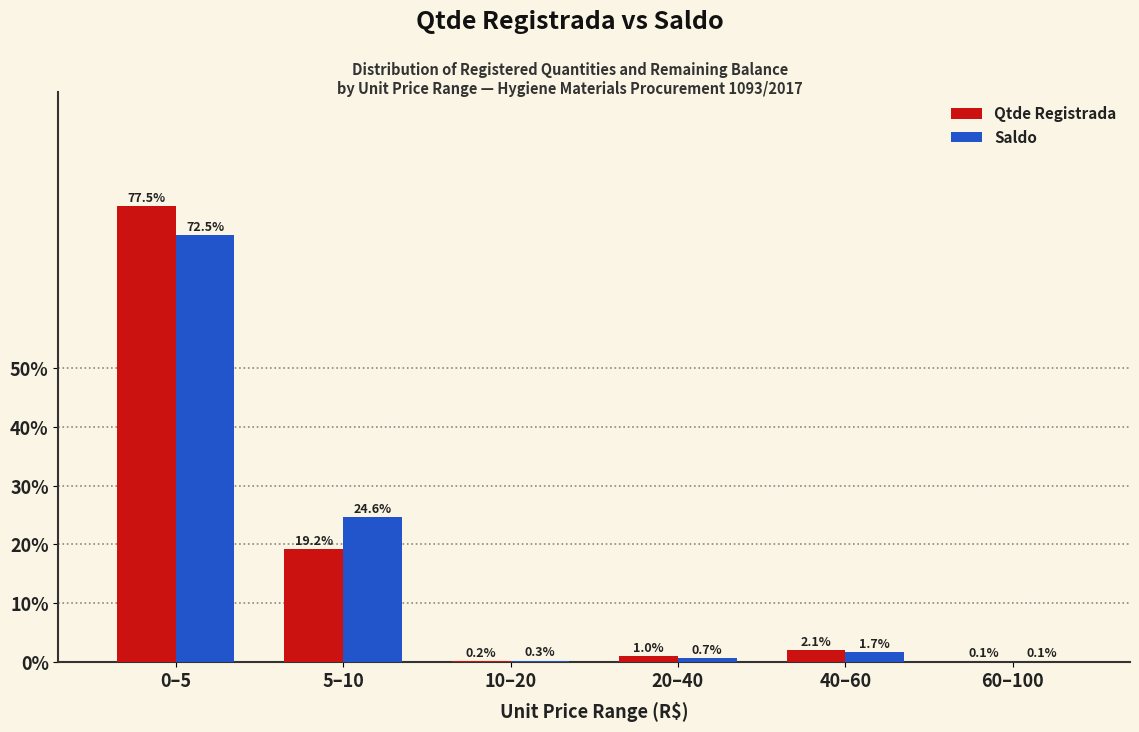

Reading left to right, list all the values displayed in this chart.

Qtde Registrada: 0–5=77.5	5–10=19.2	10–20=0.2	20–40=1.0	40–60=2.1	60–100=0.1
Saldo: 0–5=72.5	5–10=24.6	10–20=0.3	20–40=0.7	40–60=1.7	60–100=0.1